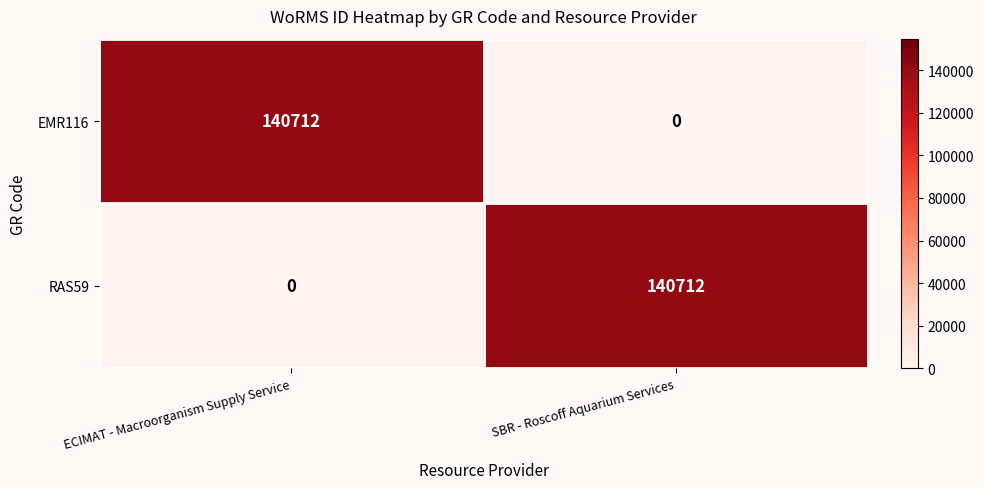

What is the sum of all EMR116 values?

140712